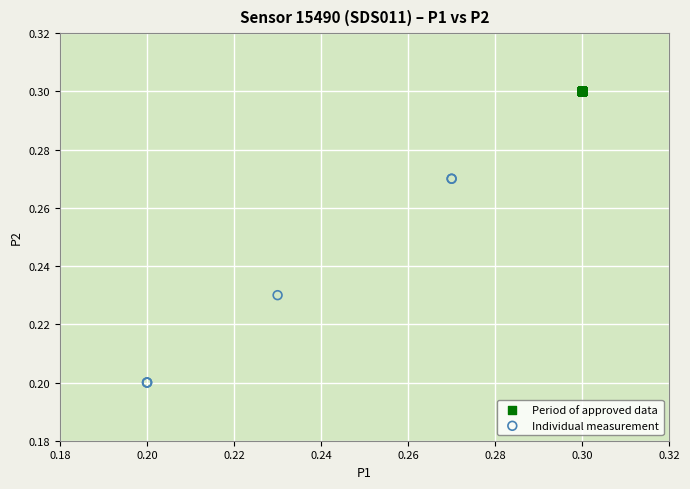

What are all the series names shown in the legend?

Period of approved data, Individual measurement